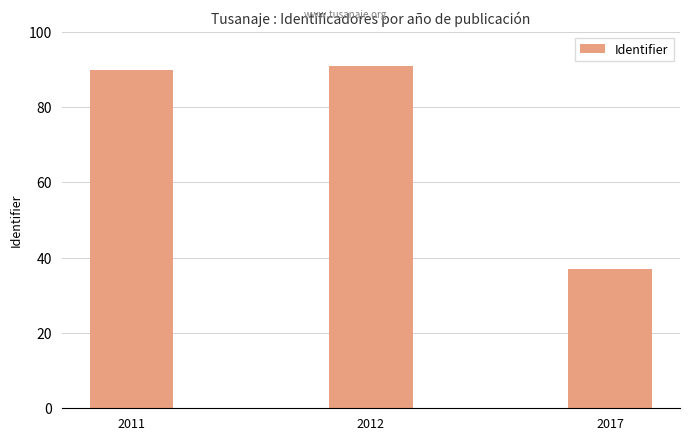

Reading left to right, list all the values displayed in this chart.

90	91	37